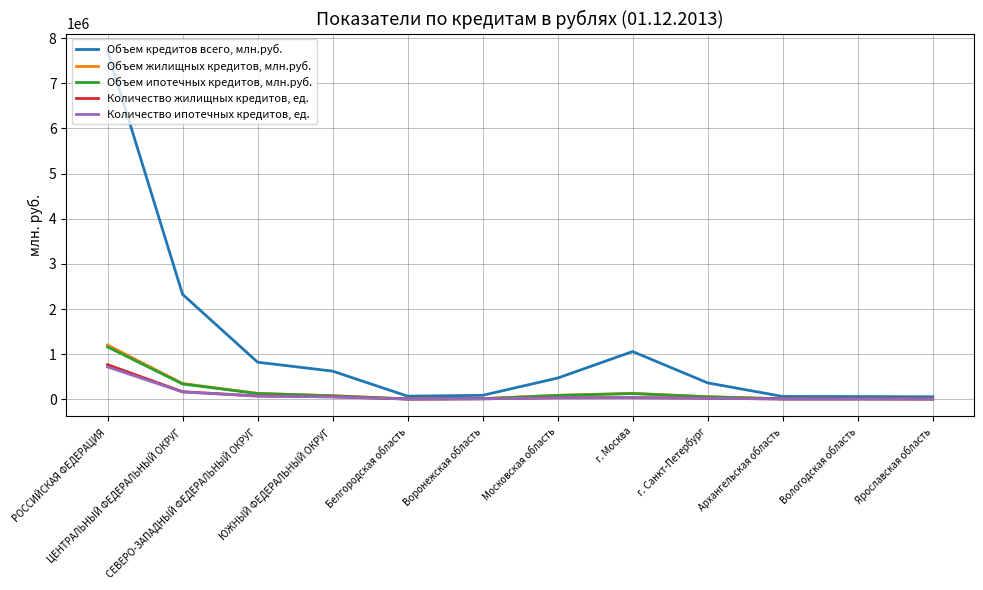

Is it true that Количество ипотечных кредитов, ед. equals 8740 at Вологодская область?

True